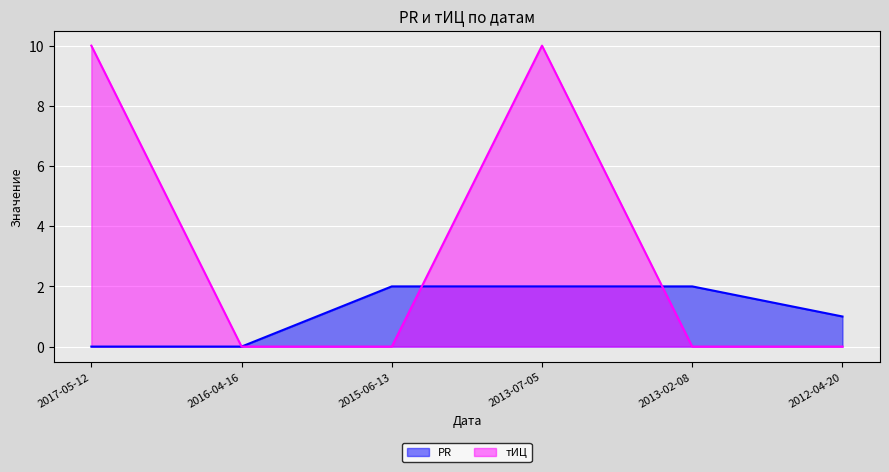

At which category does the chart reach its peak across all series?

2017-05-12